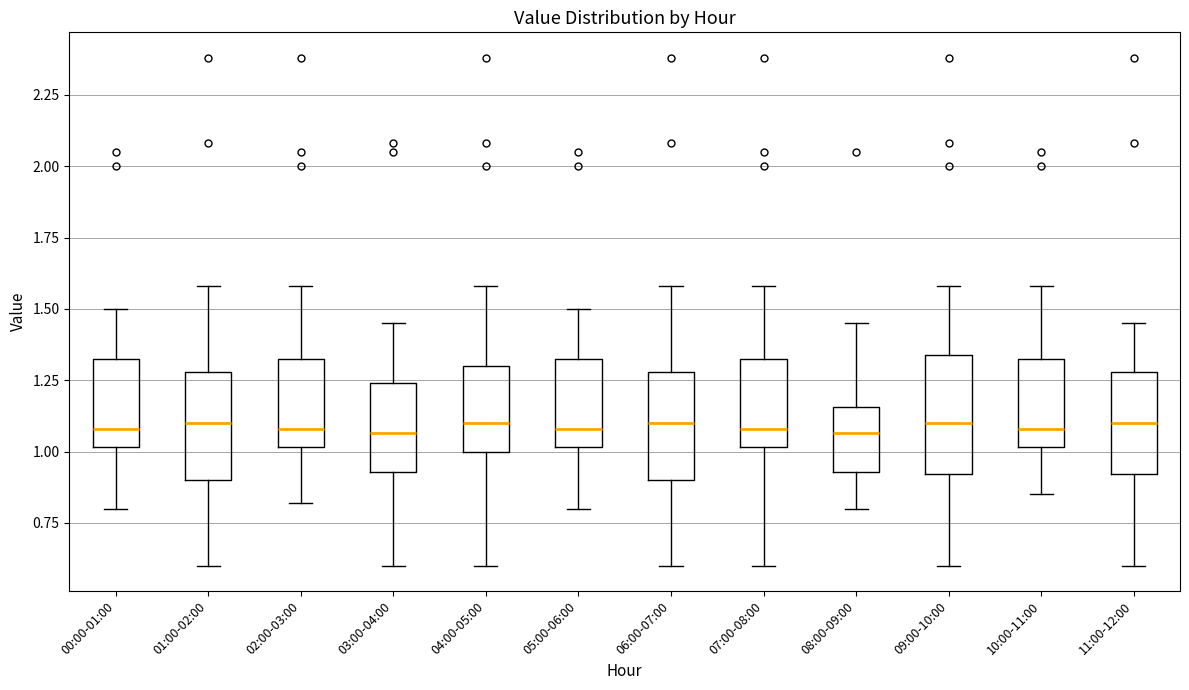

Reading left to right, read every box against the y-axis: the position of its median line, the range the box covers, and the ends of its whiskers. The values are not printed on the chart, so give them approximately, as read against the axis.

00:00-01:00: median 1.10, box 1.00 to 1.35, whiskers 0.80 to 1.50
01:00-02:00: median 1.10, box 0.90 to 1.30, whiskers 0.60 to 1.60
02:00-03:00: median 1.10, box 1.00 to 1.35, whiskers 0.80 to 1.60
03:00-04:00: median 1.05, box 0.95 to 1.25, whiskers 0.60 to 1.45
04:00-05:00: median 1.10, box 1.00 to 1.30, whiskers 0.60 to 1.60
05:00-06:00: median 1.10, box 1.00 to 1.35, whiskers 0.80 to 1.50
06:00-07:00: median 1.10, box 0.90 to 1.30, whiskers 0.60 to 1.60
07:00-08:00: median 1.10, box 1.00 to 1.35, whiskers 0.60 to 1.60
08:00-09:00: median 1.05, box 0.95 to 1.15, whiskers 0.80 to 1.45
09:00-10:00: median 1.10, box 0.90 to 1.35, whiskers 0.60 to 1.60
10:00-11:00: median 1.10, box 1.00 to 1.35, whiskers 0.85 to 1.60
11:00-12:00: median 1.10, box 0.90 to 1.30, whiskers 0.60 to 1.45